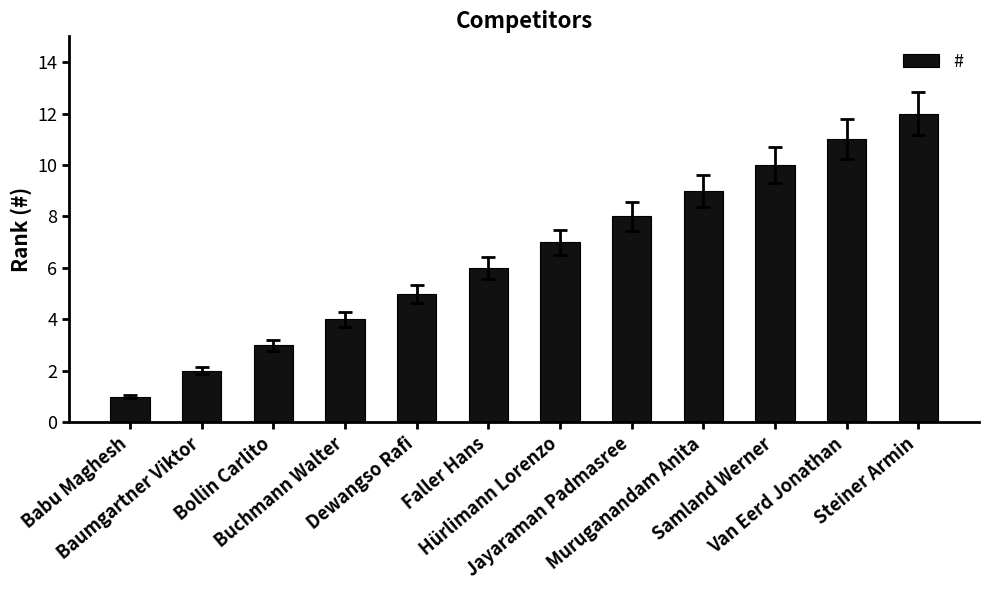

What is the greatest value displayed?

12